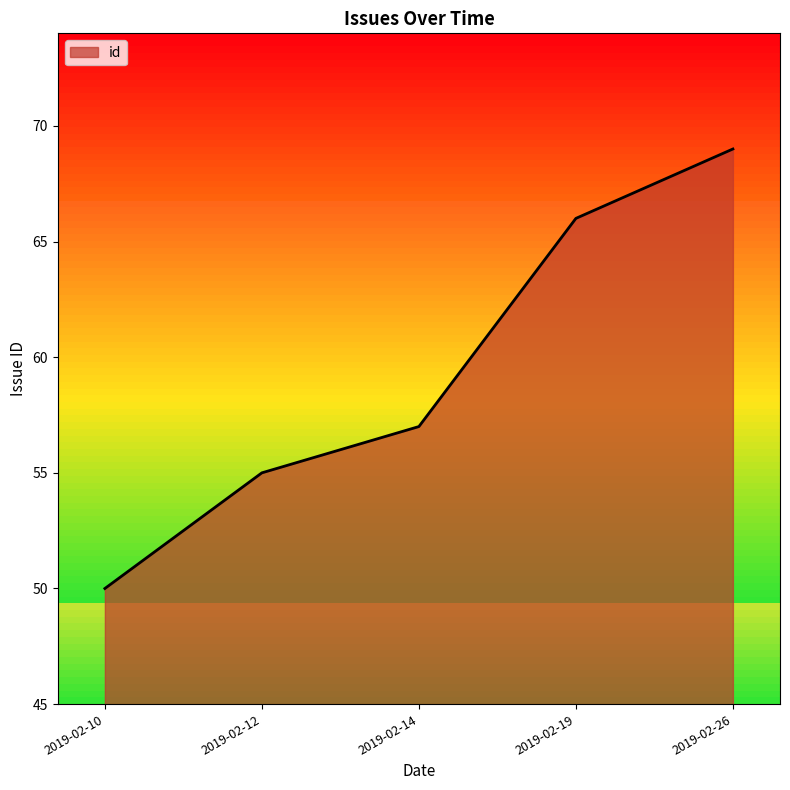

Reading right to left, list all the values displayed in this chart.

2019-02-26=69	2019-02-19=66	2019-02-14=57	2019-02-12=55	2019-02-10=50